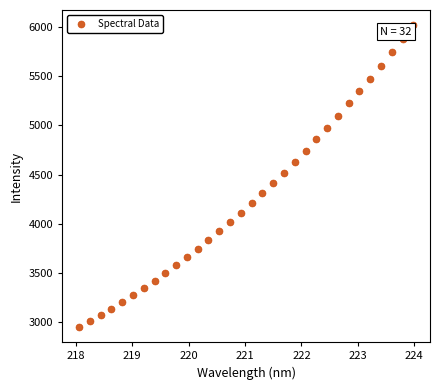

What is the range of Y values (max minus min)?

3067.9